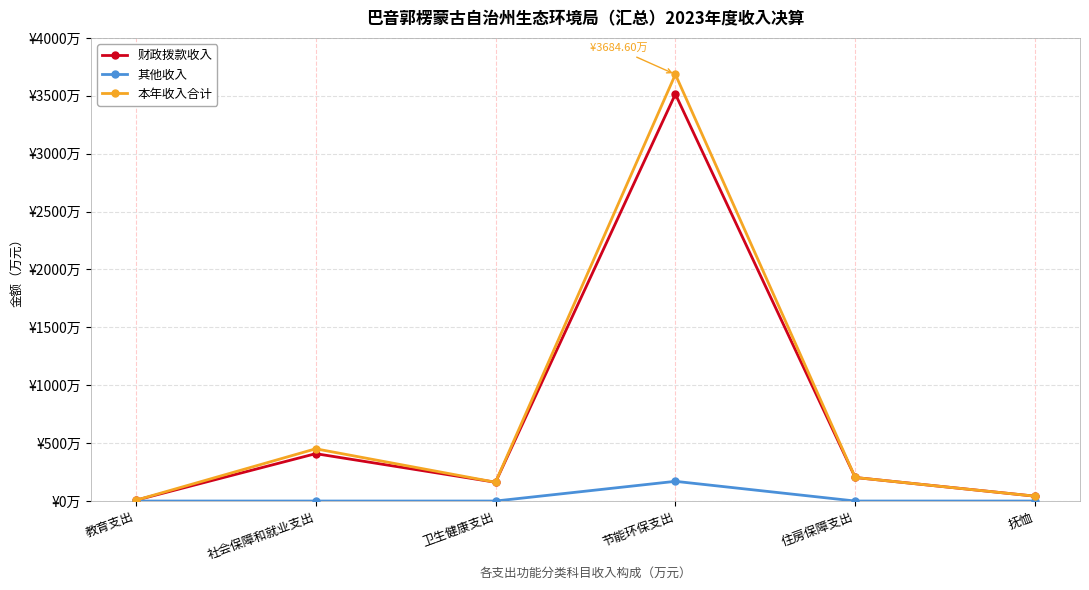

What is the sum of all 本年收入合计 values?

4549.8